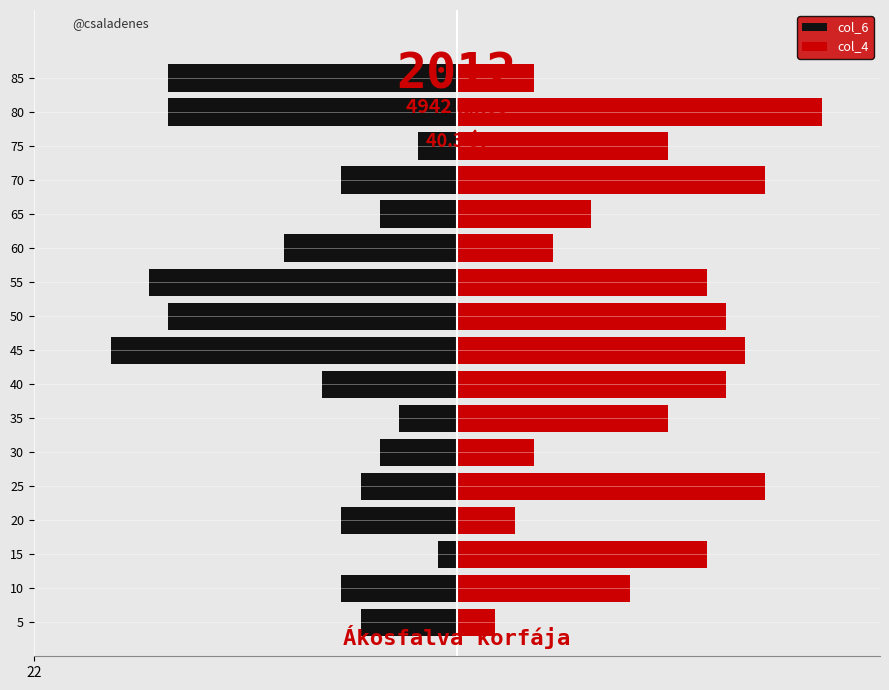

Which series has the largest total across all categories?

col_4